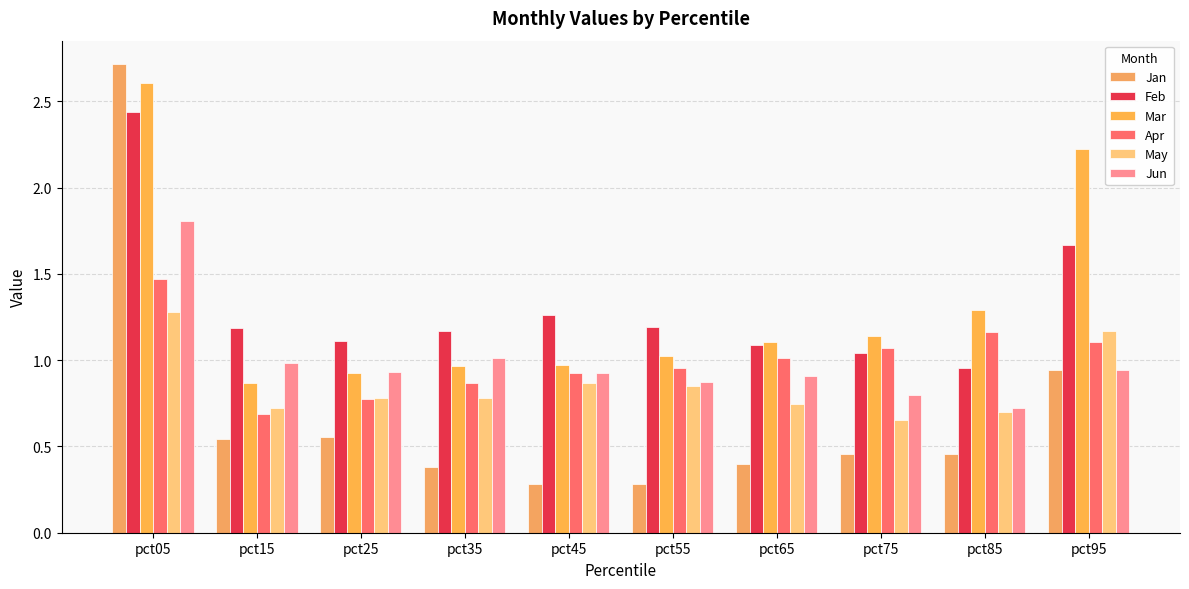

Which series changed the most between pct05 and pct75?

Jan